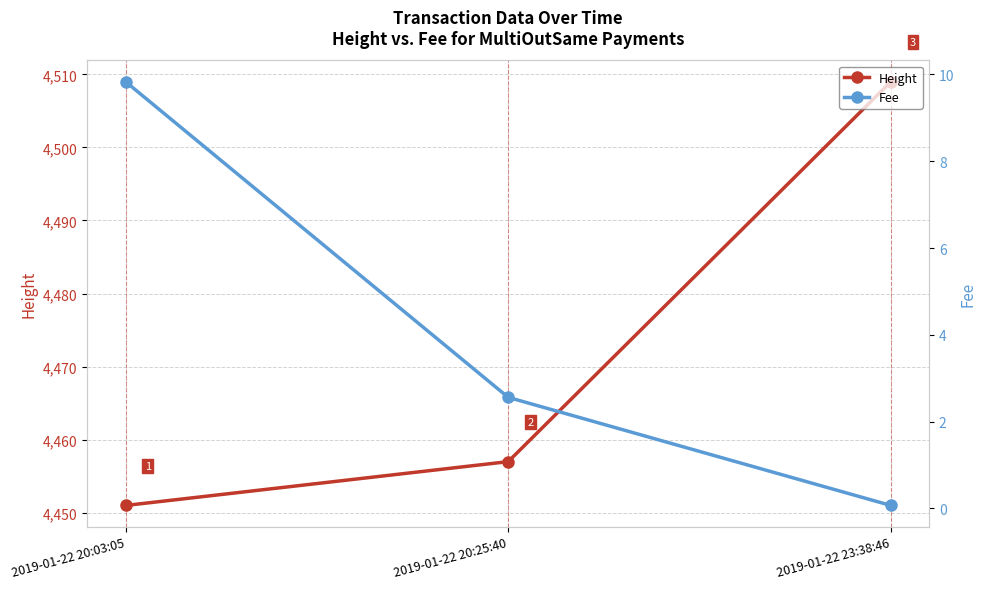

At which label does Fee first exceed 2?

2019-01-22 20:03:05